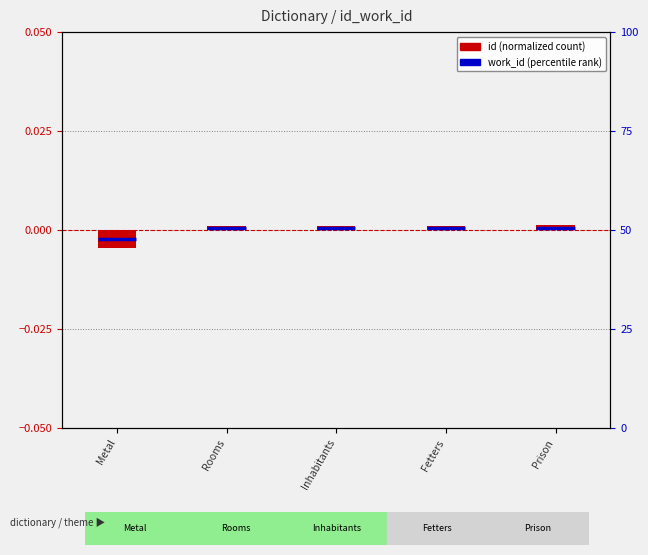

How many data points are above 0?

4